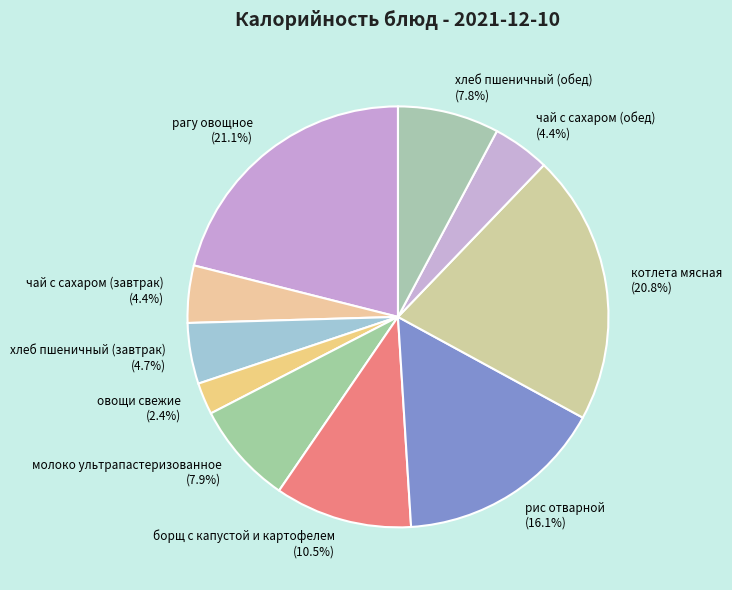

What percentage do котлета мясная and борщ с капустой и картофелем together represent?

31.3%